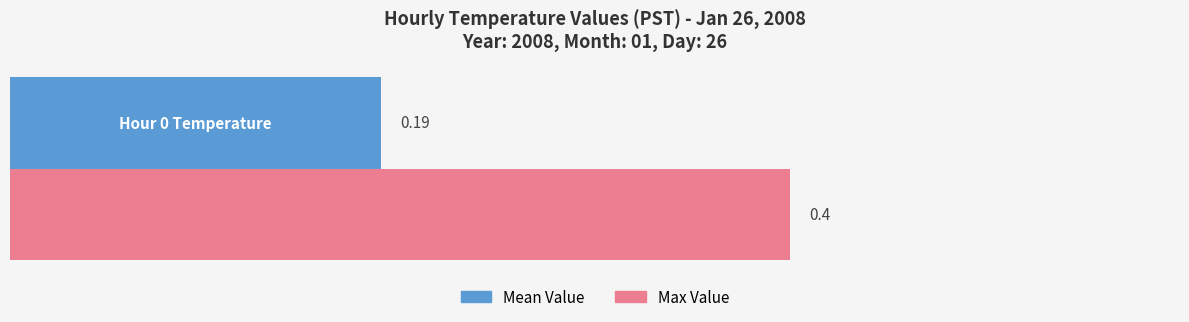

Which series has the widest spread of values?

Mean Value